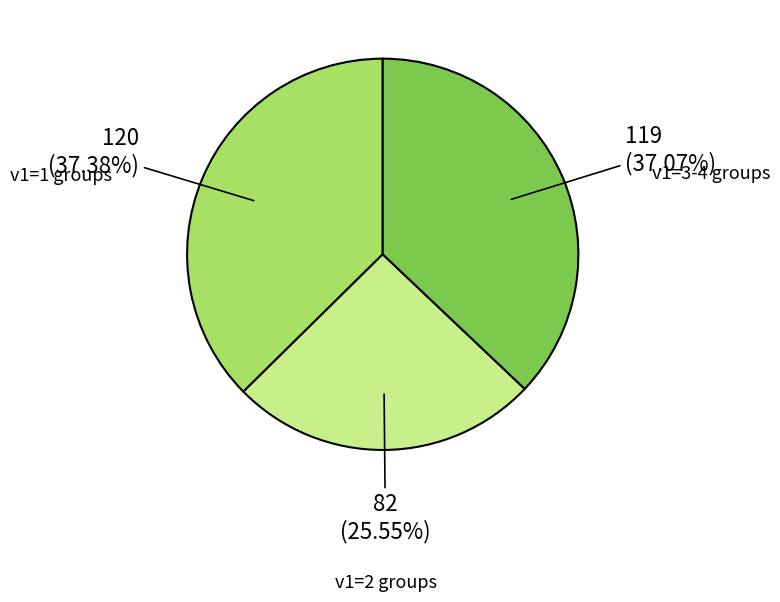

Count the number of slices in the pie.

3